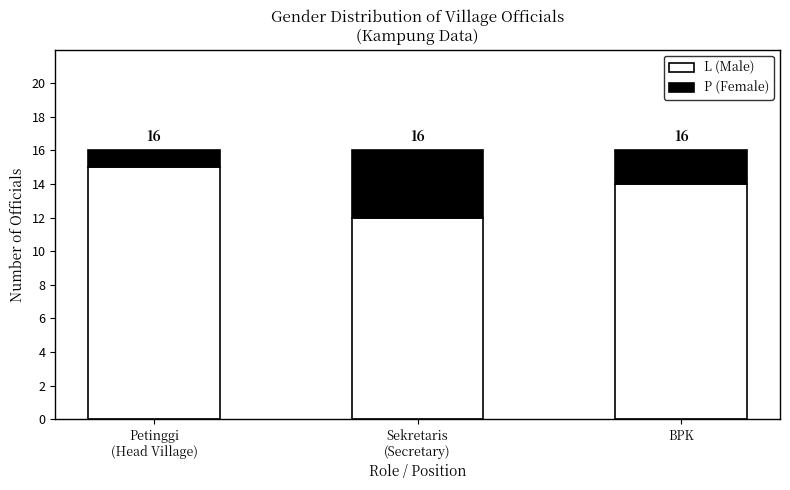

Count the L (Male) values in the range 12 to 15.

3